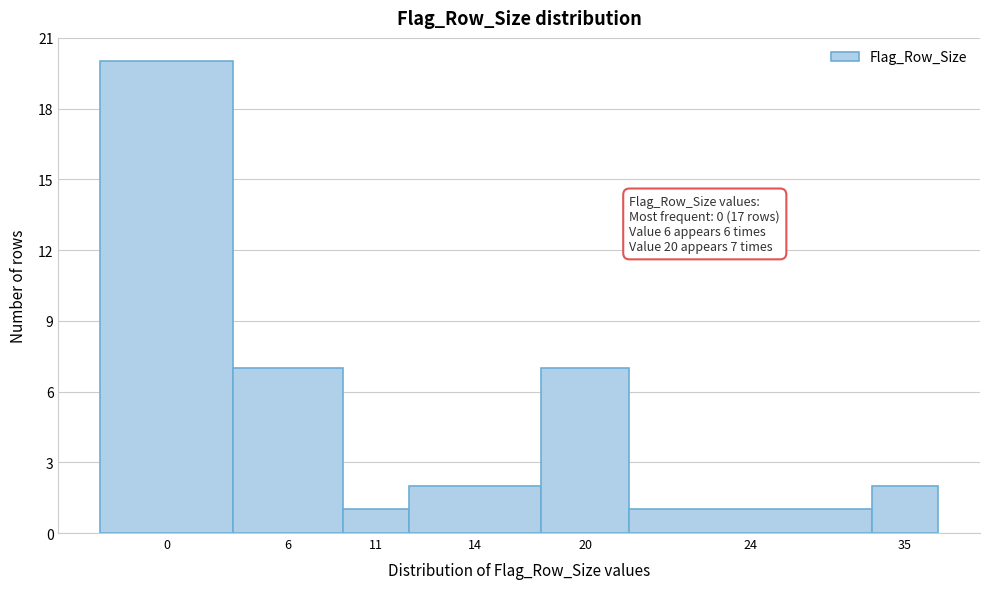

Reading left to right, what are all the values shown in this chart?

0=20	6=7	11=1	14=2	20=7	24=1	35=2